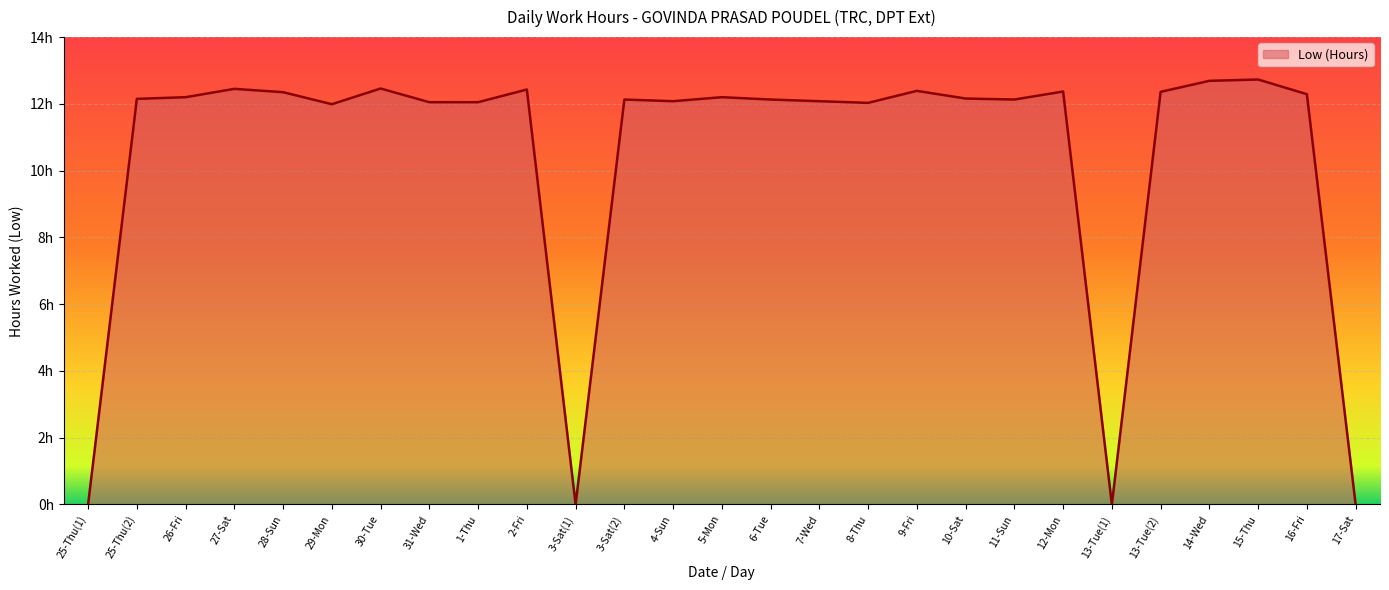

Does the chart have visible grid lines?

Yes